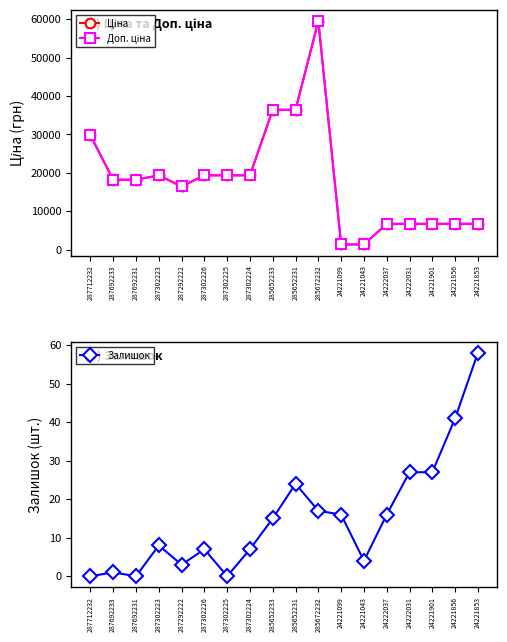

What is the value of the Доп. ціна point at the 6th from the left?

19343.1